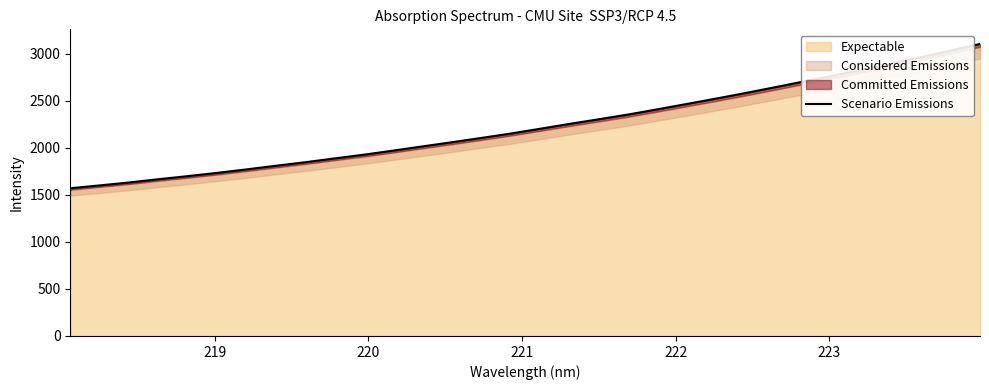

What is the minimum value for Expectable?

1571.7